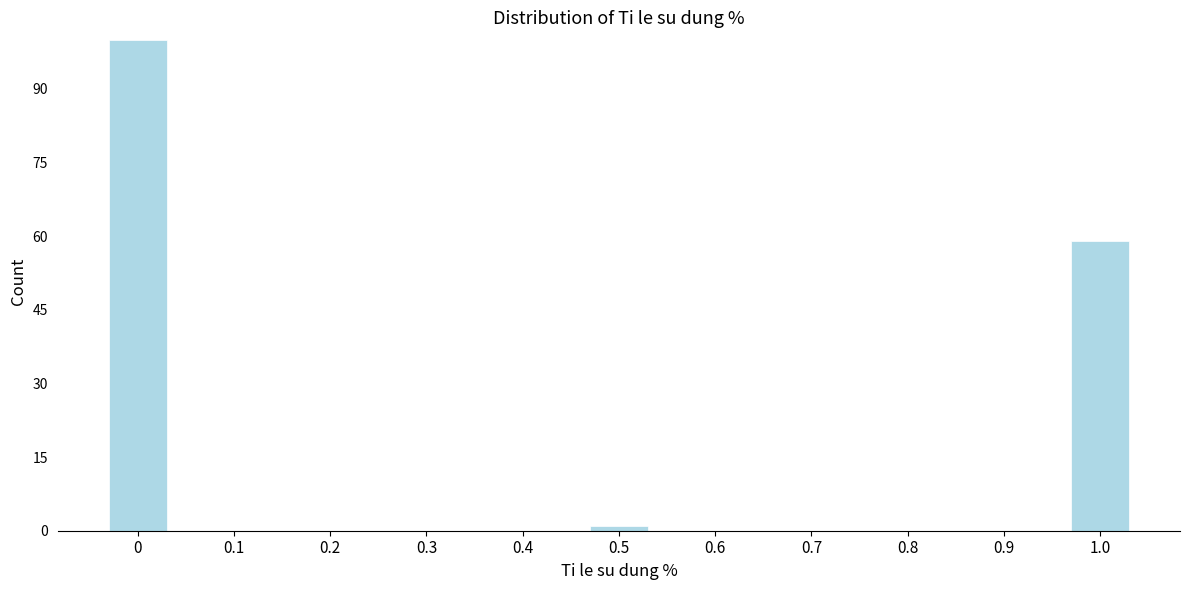

Reading left to right, transcribe all the data shown in this chart.

0=100	0.1=0	0.2=0	0.3=0	0.4=0	0.5=1	0.6=0	0.7=0	0.8=0	0.9=0	1.0=59